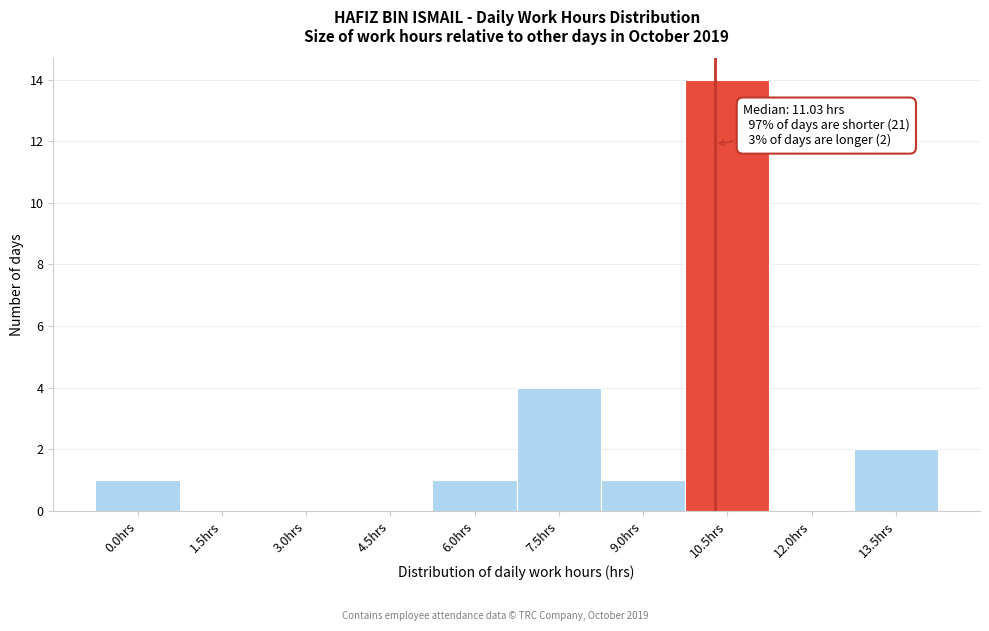

Reading left to right, transcribe all the data shown in this chart.

0.0hrs=1	1.5hrs=0	3.0hrs=0	4.5hrs=0	6.0hrs=1	7.5hrs=4	9.0hrs=1	10.5hrs=14	12.0hrs=0	13.5hrs=2